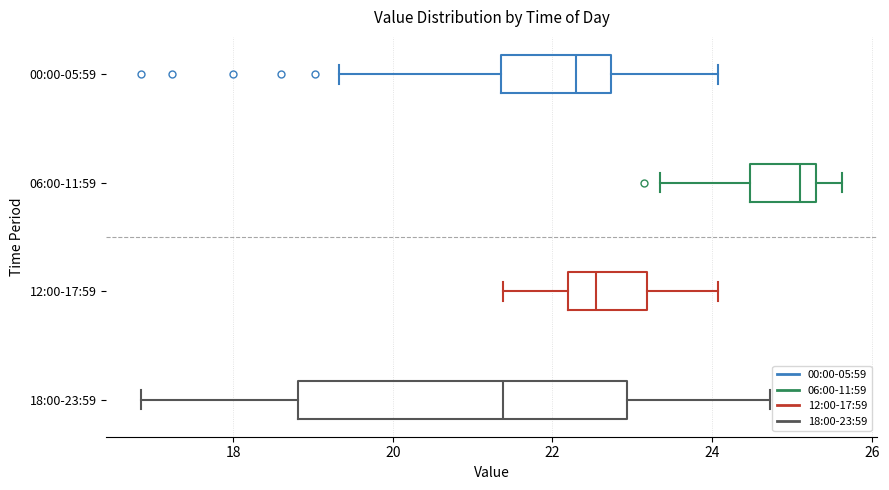

Which box's median line is the furthest to the right?

06:00-11:59